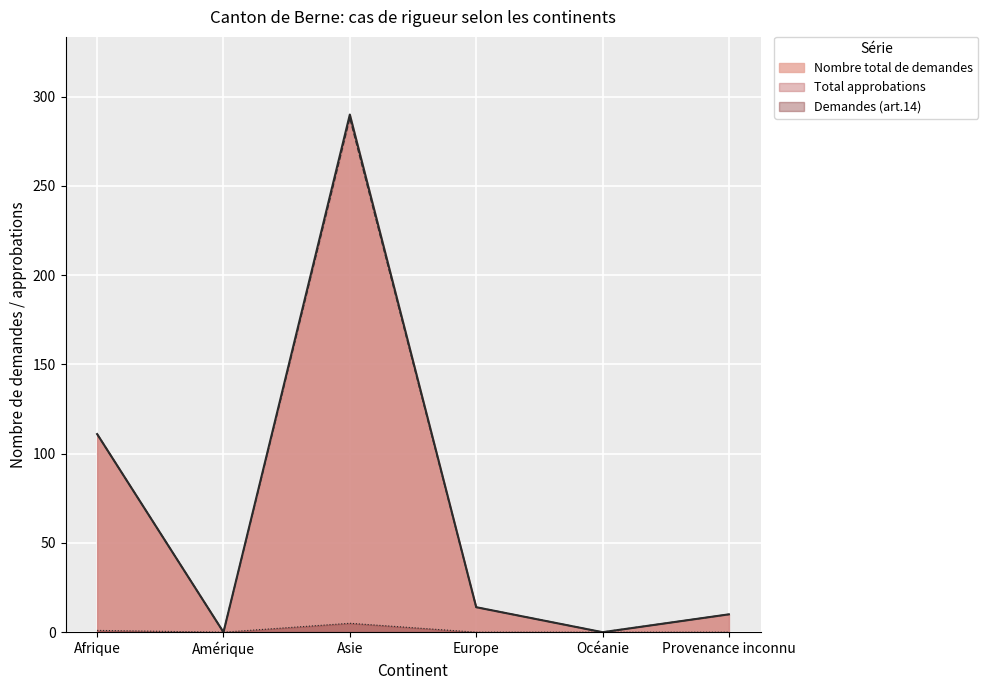

Is it true that Total approbations equals 10 at Provenance inconnu?

True